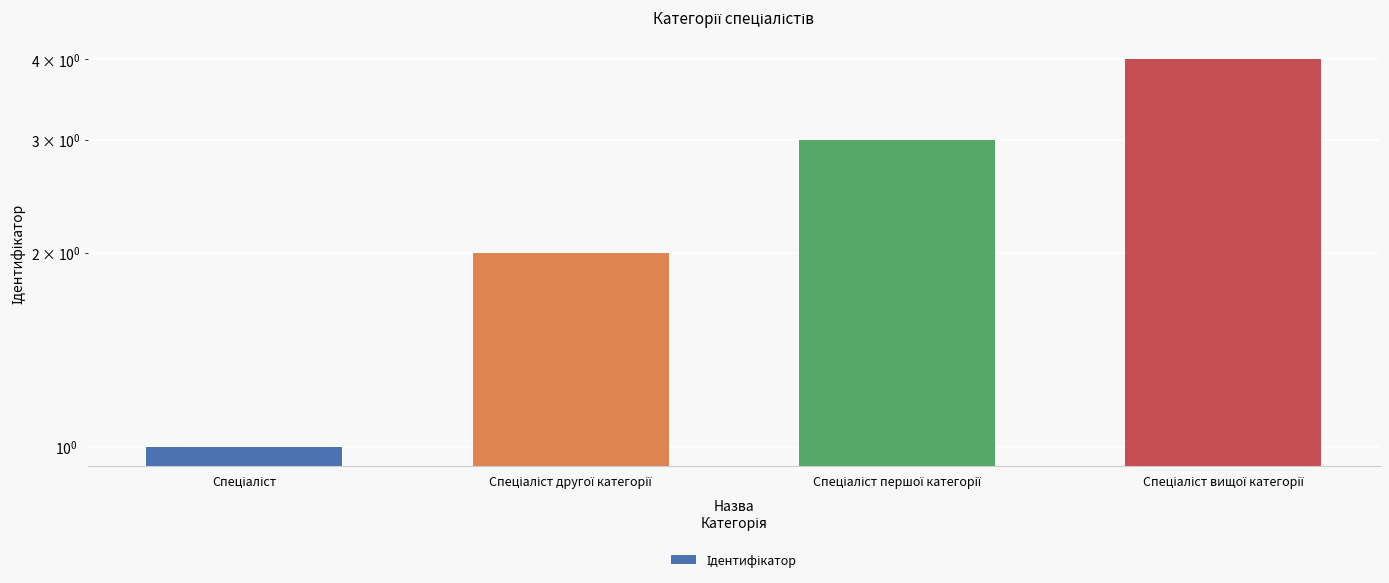

Which label corresponds to the largest value in the chart?

Спеціаліст вищої категорії